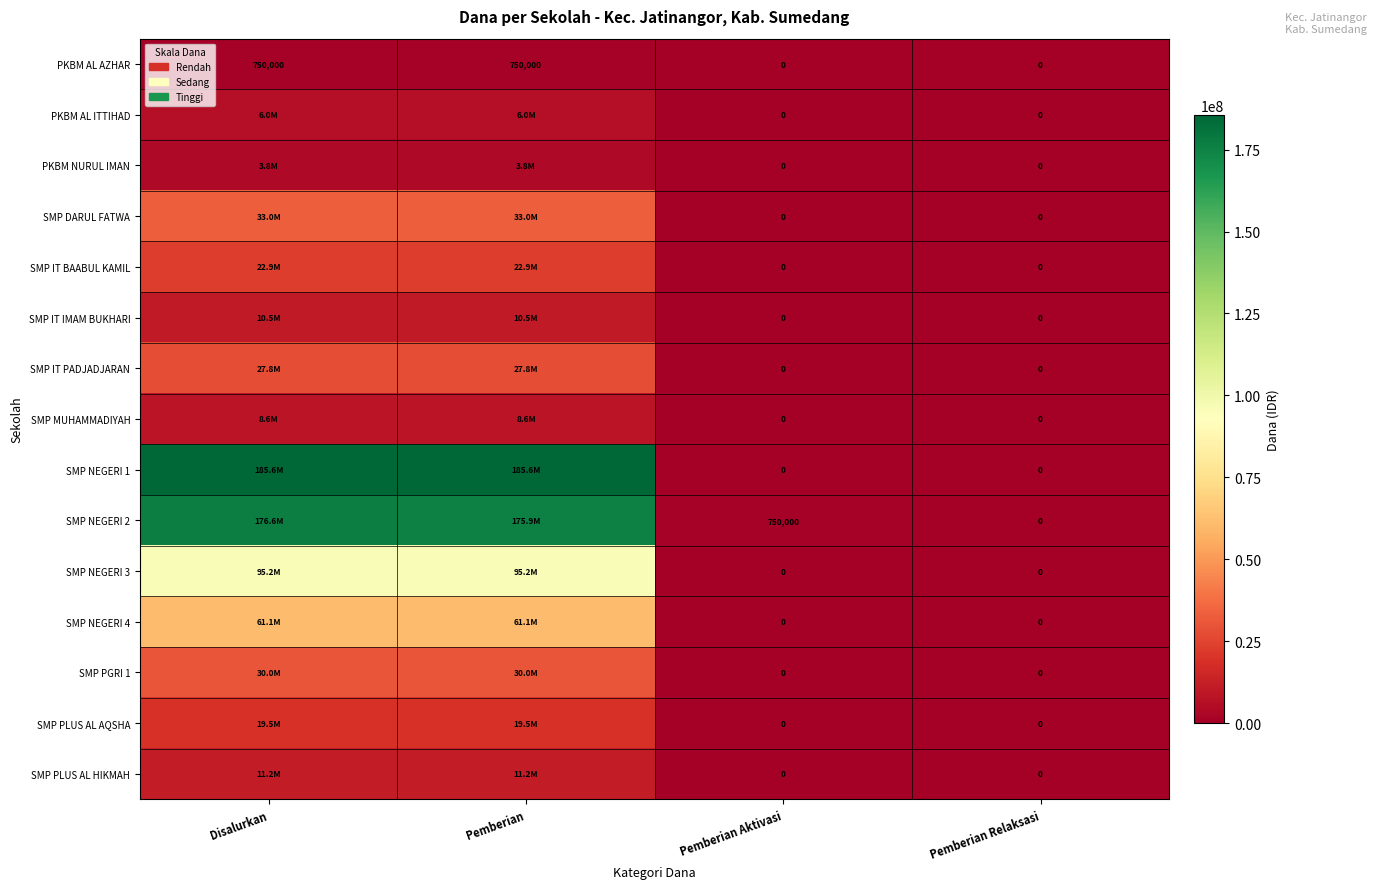

What is the spread (max minus min) of values at Pemberian Aktivasi?

750000